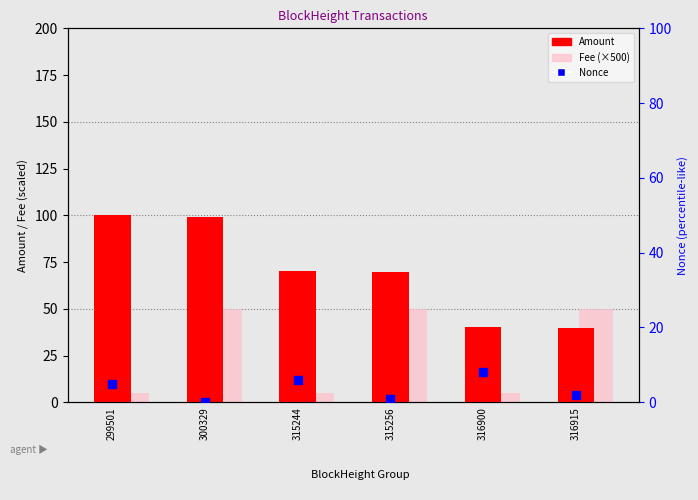

Is the value of Fee (×500) at 315244 greater than the value of Nonce at 300329?

Yes